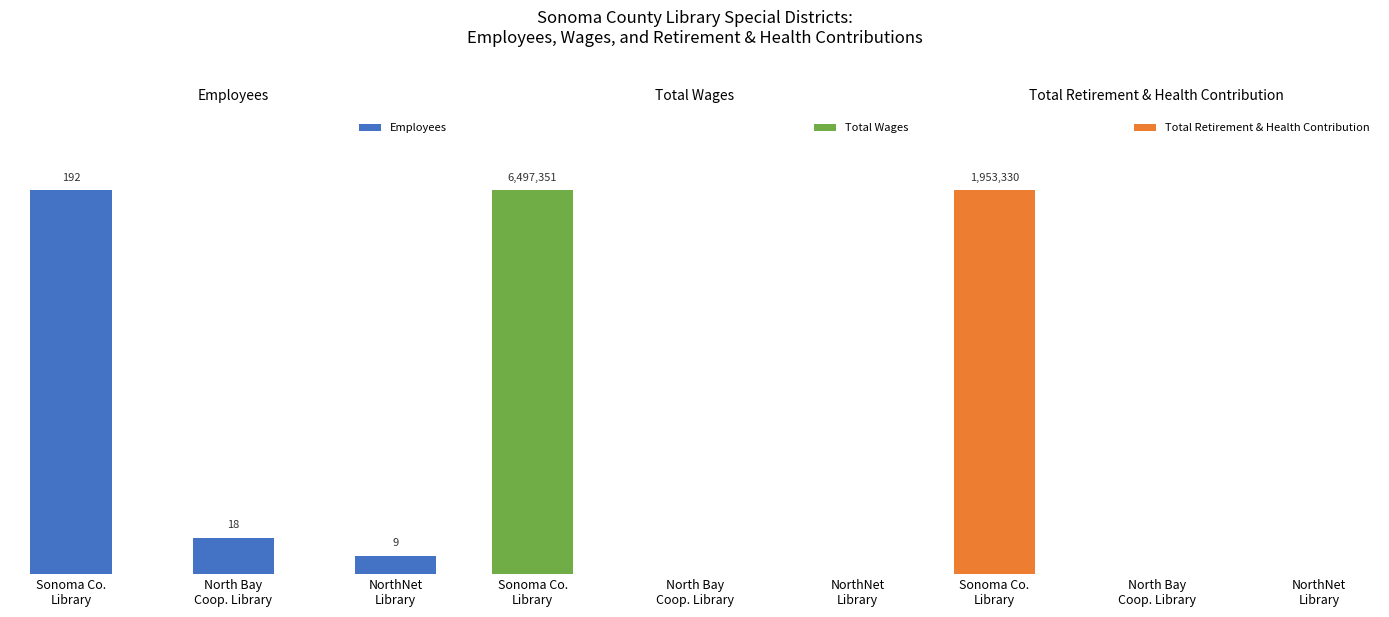

At which category is the sum across all series the highest?

Sonoma Co.
Library